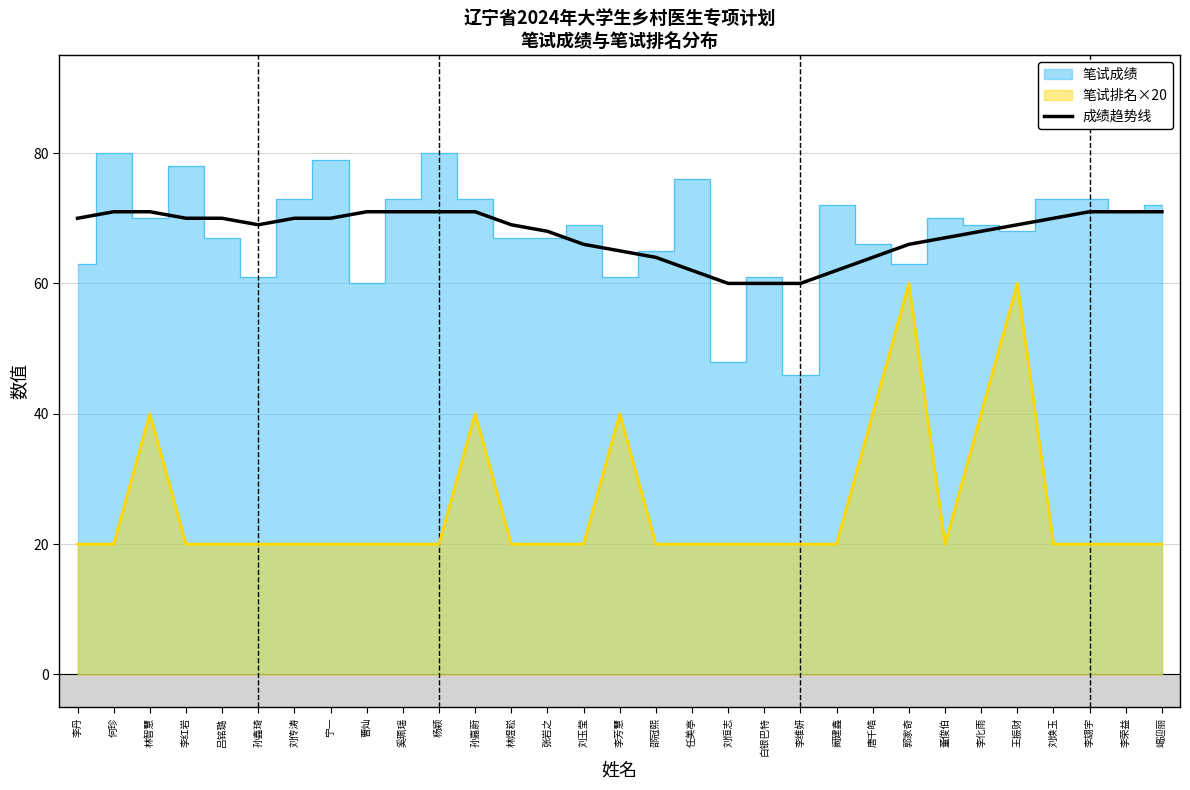

How many values are below 69?

13